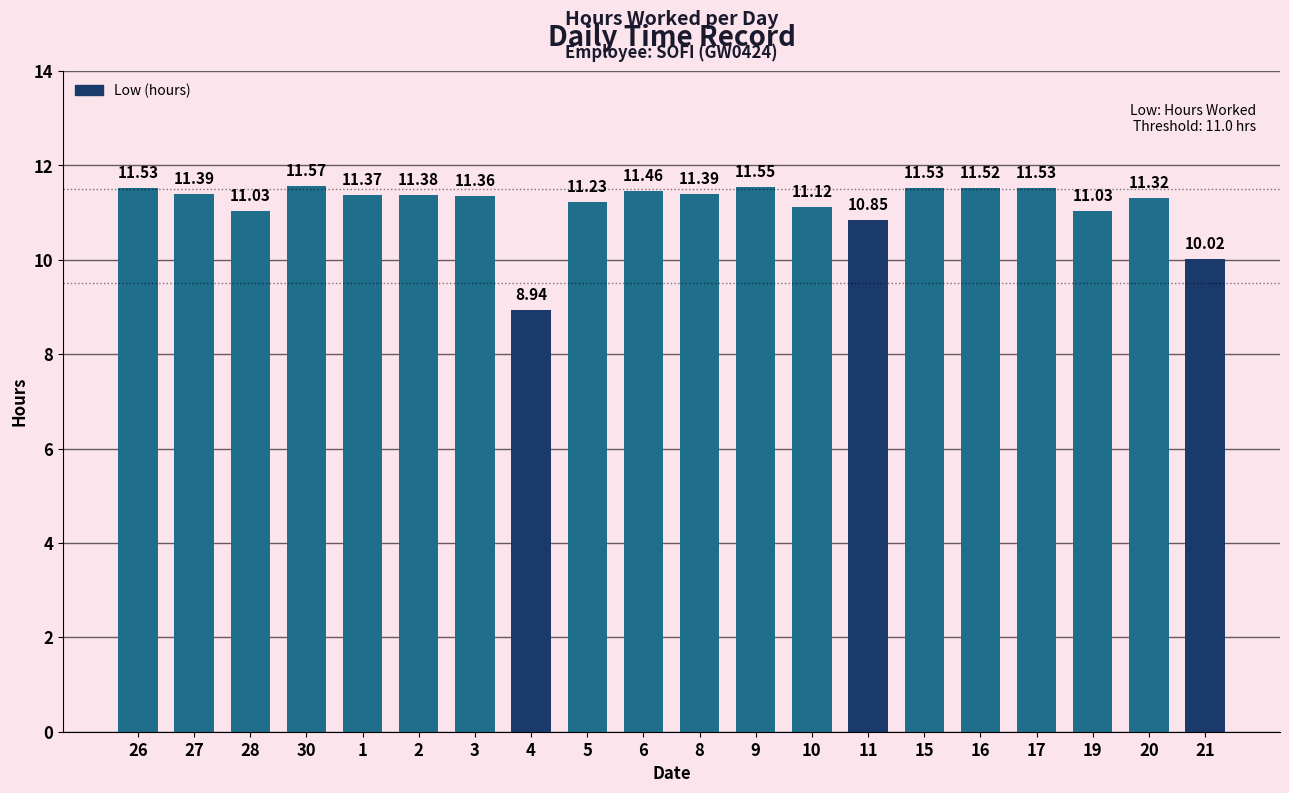

What is the sum of all values?

223.1